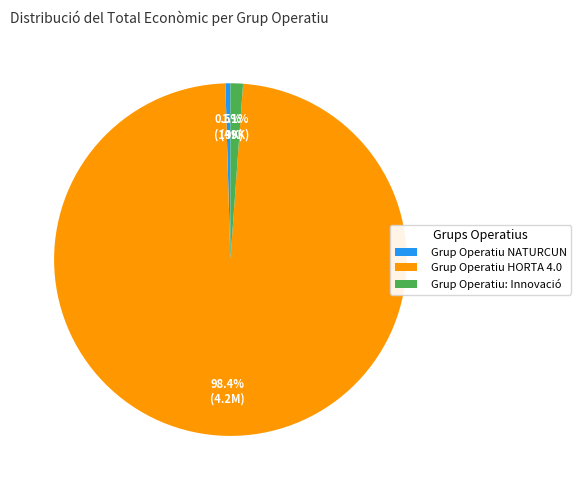

To the nearest percent, what is the combined percentage of Grup Operatiu NATURCUN and Grup Operatiu: Innovació?

2%